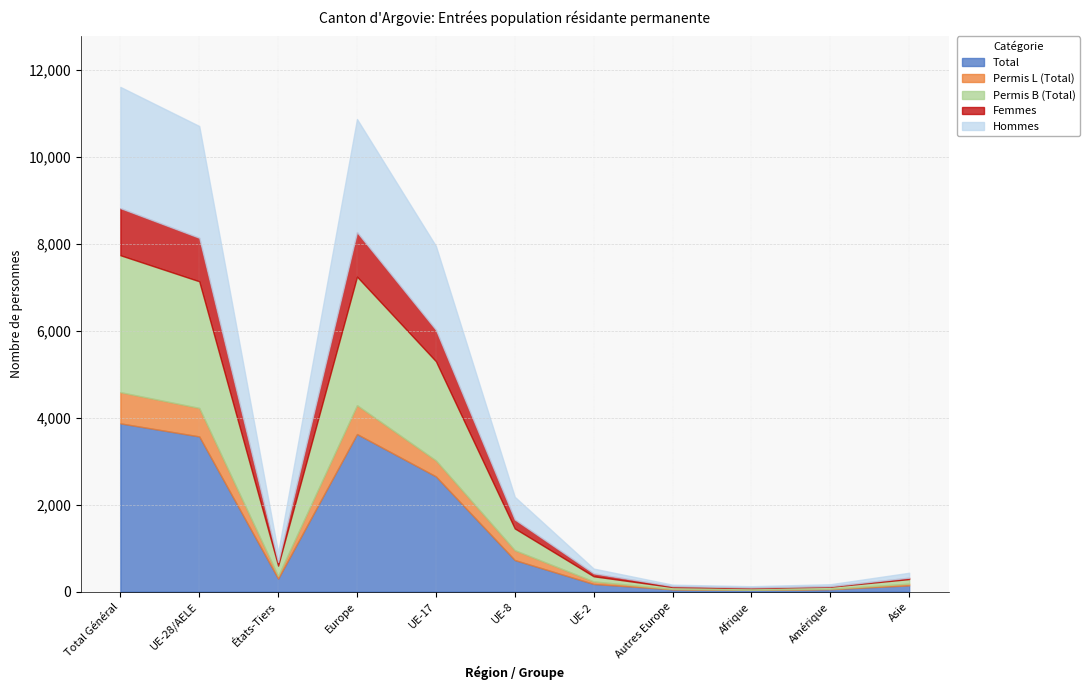

What is the maximum value for Total?

3869